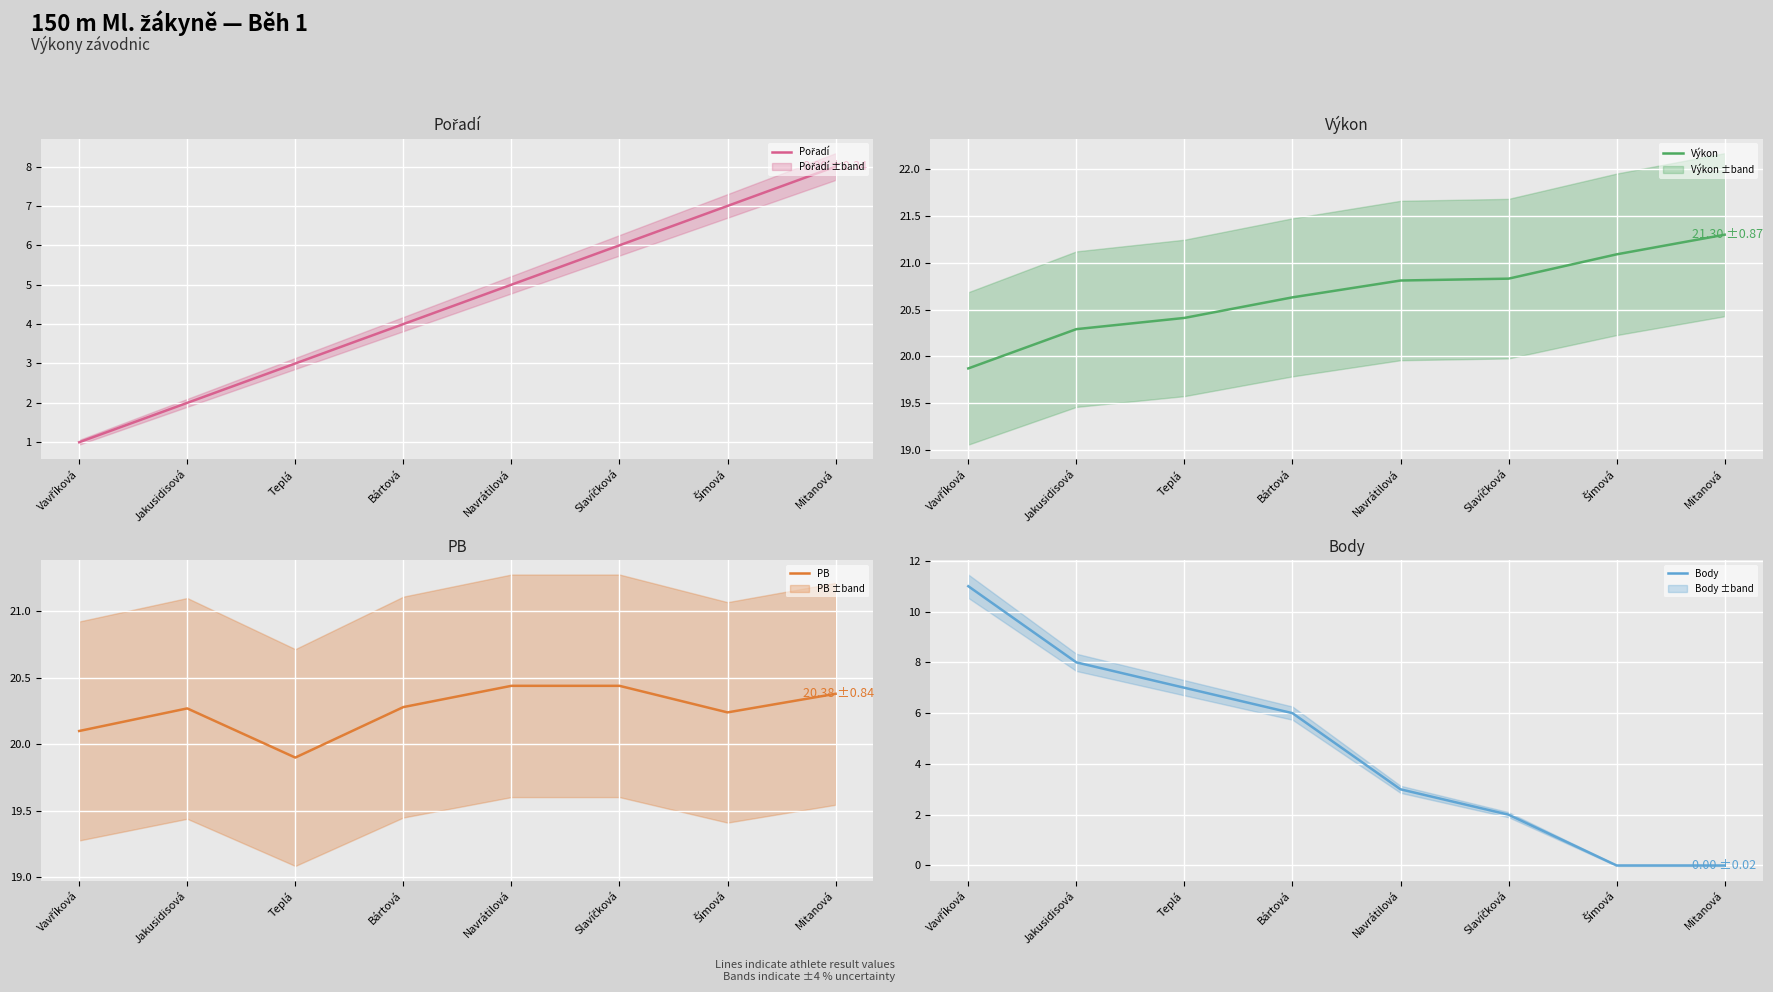

What is the approximate value of PB at Jakusidisová?

20.3